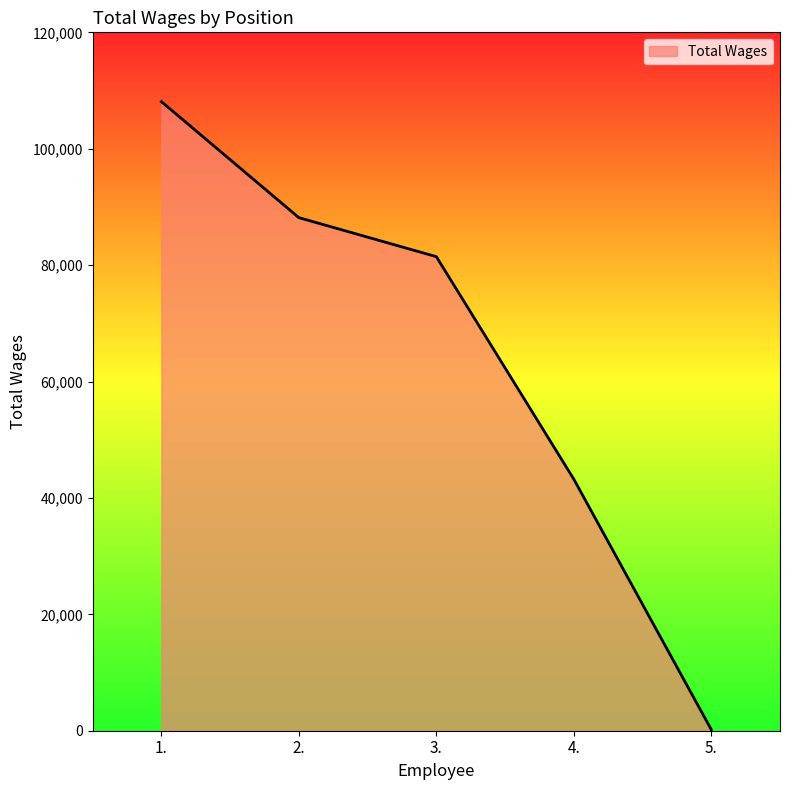

List the labels in order of value, largest first.

1., 2., 3., 4., 5.